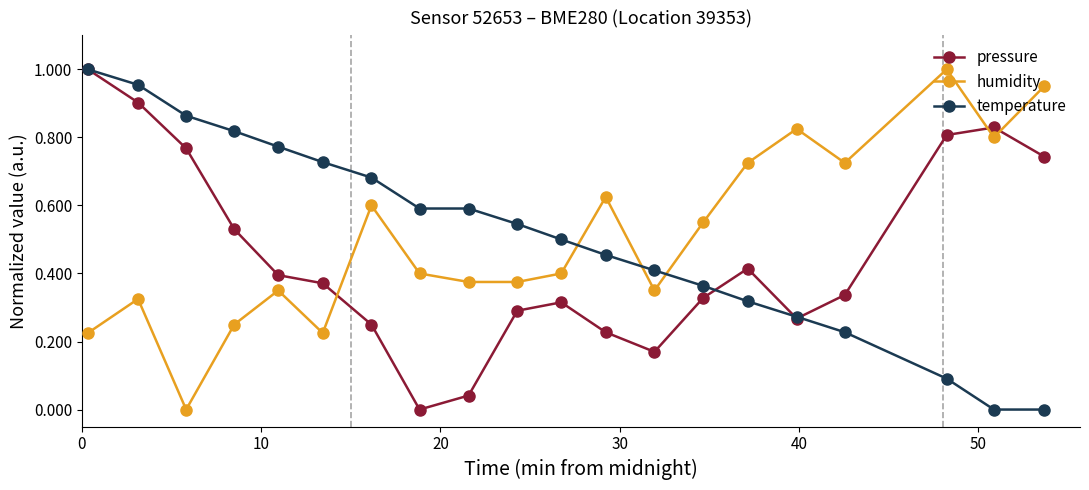

True or false: pressure has more than 0 points higher than both neighbors.

True